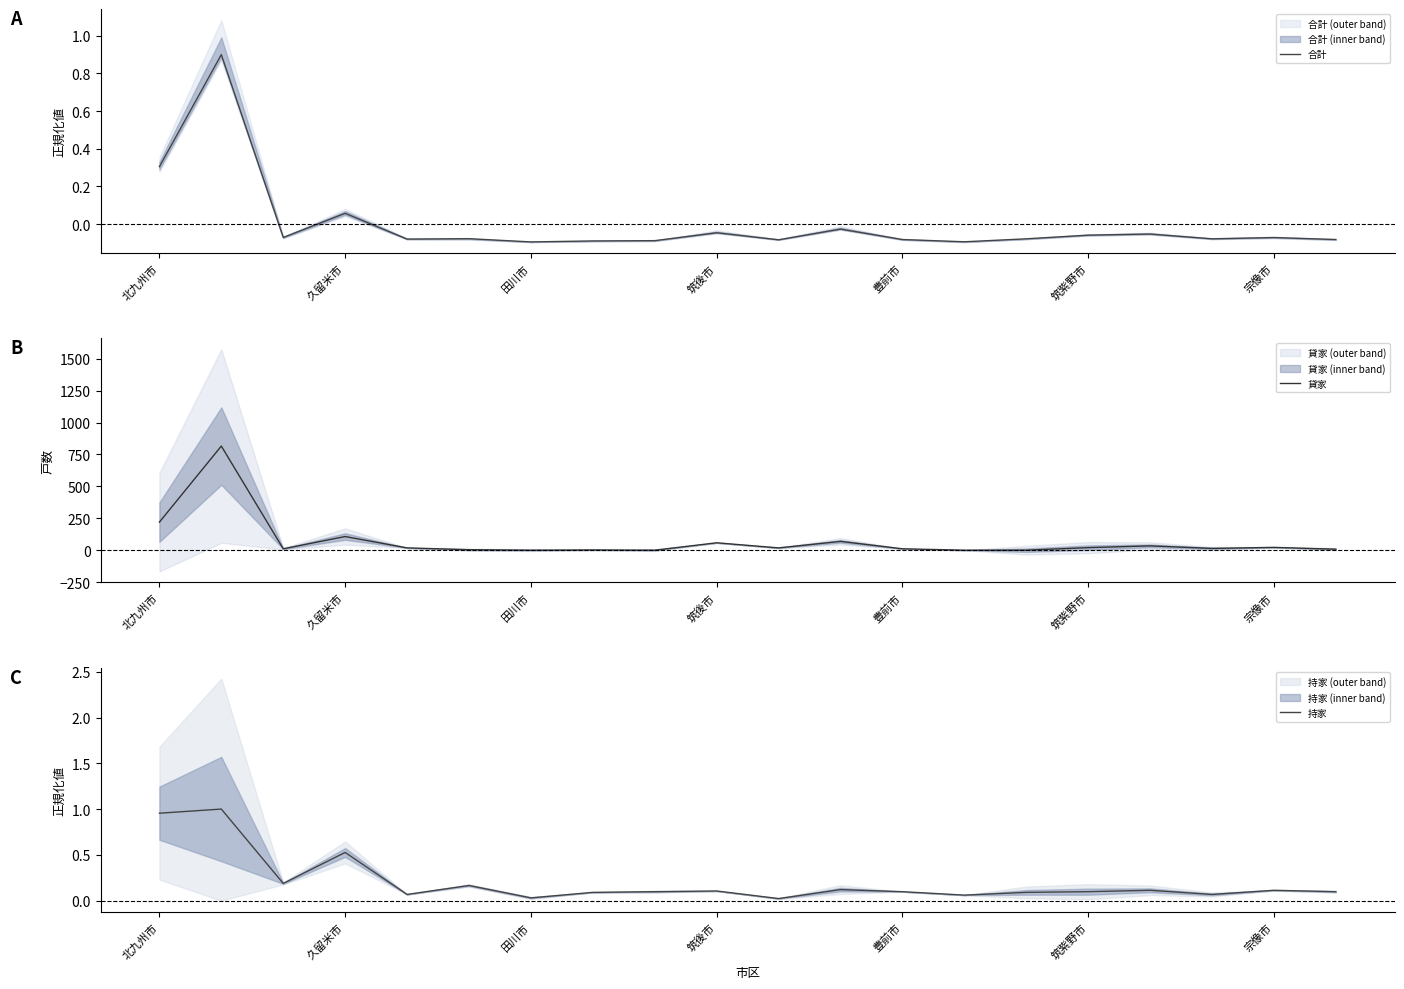

How many lines are shown in the chart?

3